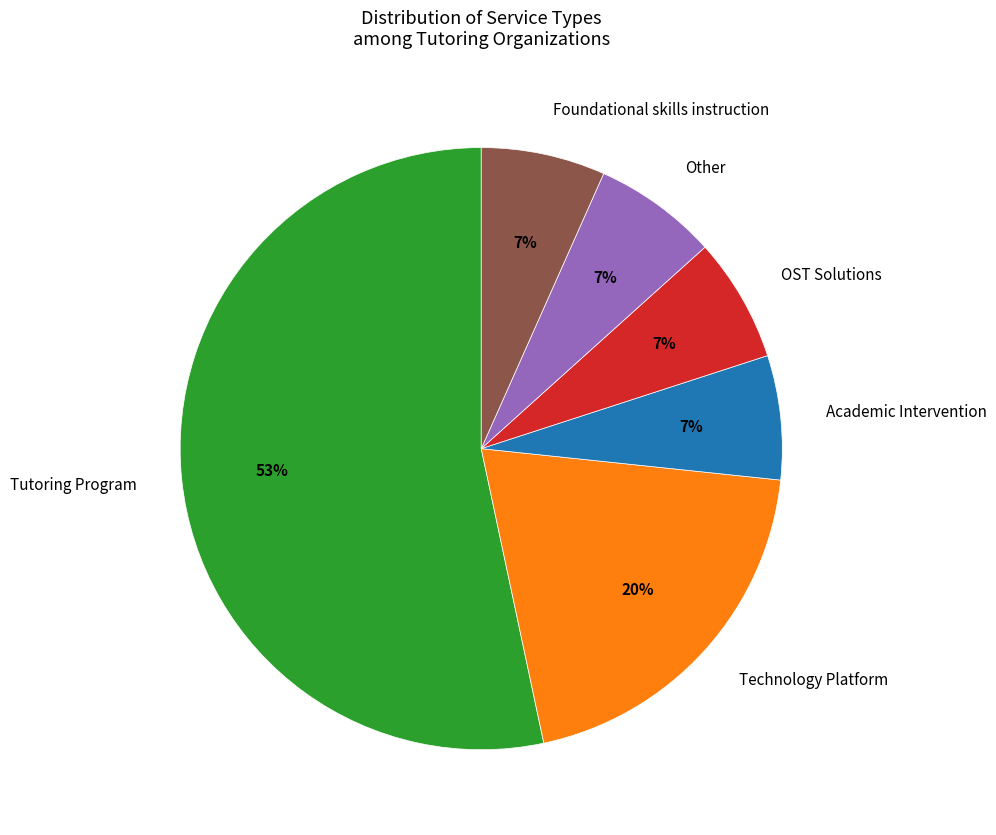

Is it true that Tutoring Program is 45% of the pie?

False